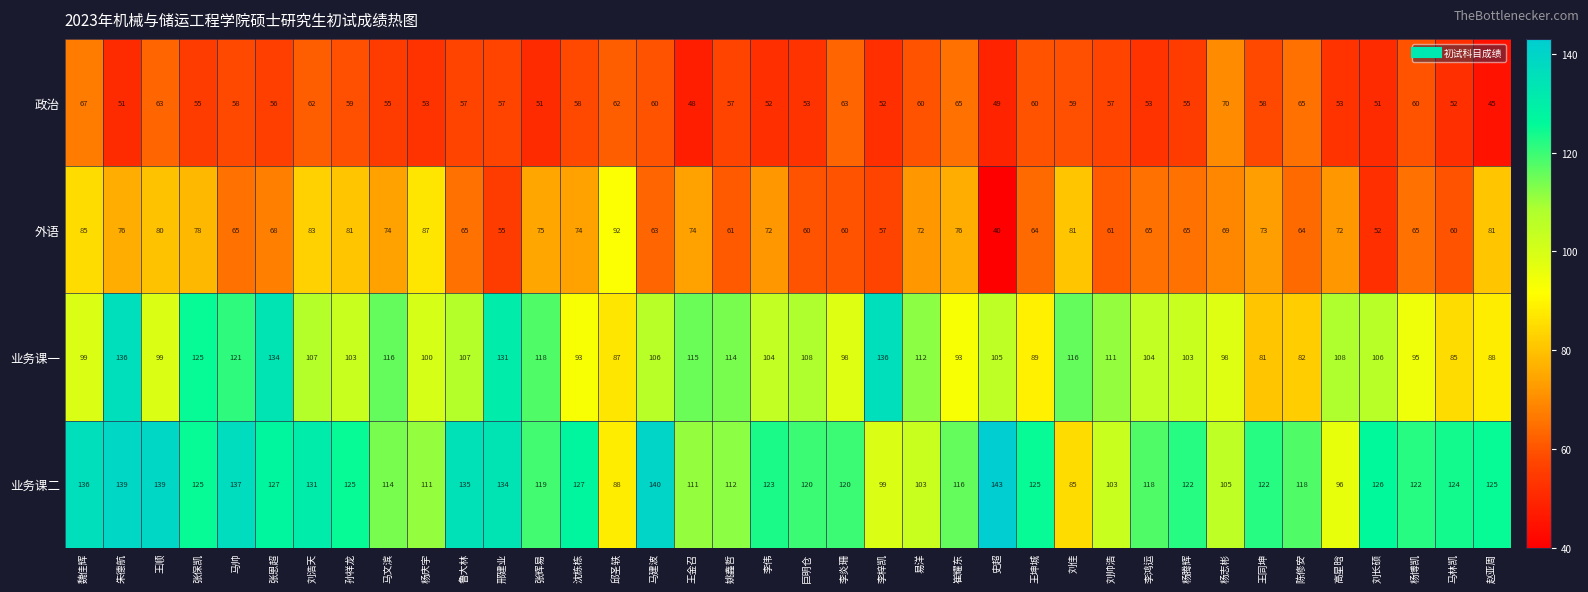

At which category does the chart reach its peak across all series?

史超